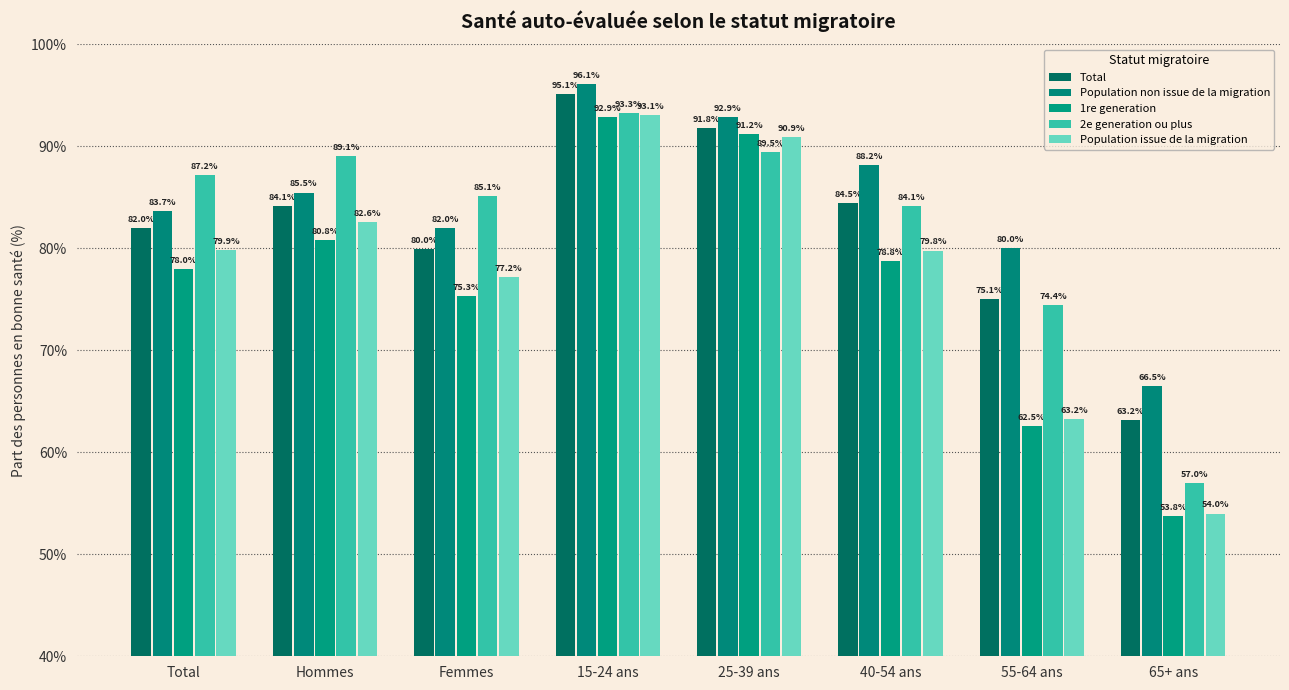

Reading left to right, what are all the values shown in this chart?

Total: Total=82.0	Hommes=84.1	Femmes=80.0	15-24 ans=95.1	25-39 ans=91.8	40-54 ans=84.5	55-64 ans=75.1	65+ ans=63.2
Population non issue de la migration: Total=83.7	Hommes=85.5	Femmes=82.0	15-24 ans=96.1	25-39 ans=92.9	40-54 ans=88.2	55-64 ans=80.0	65+ ans=66.5
1re generation: Total=78.0	Hommes=80.8	Femmes=75.3	15-24 ans=92.9	25-39 ans=91.2	40-54 ans=78.8	55-64 ans=62.5	65+ ans=53.8
2e generation ou plus: Total=87.2	Hommes=89.1	Femmes=85.1	15-24 ans=93.3	25-39 ans=89.5	40-54 ans=84.1	55-64 ans=74.4	65+ ans=57.0
Population issue de la migration: Total=79.9	Hommes=82.6	Femmes=77.2	15-24 ans=93.1	25-39 ans=90.9	40-54 ans=79.8	55-64 ans=63.2	65+ ans=54.0